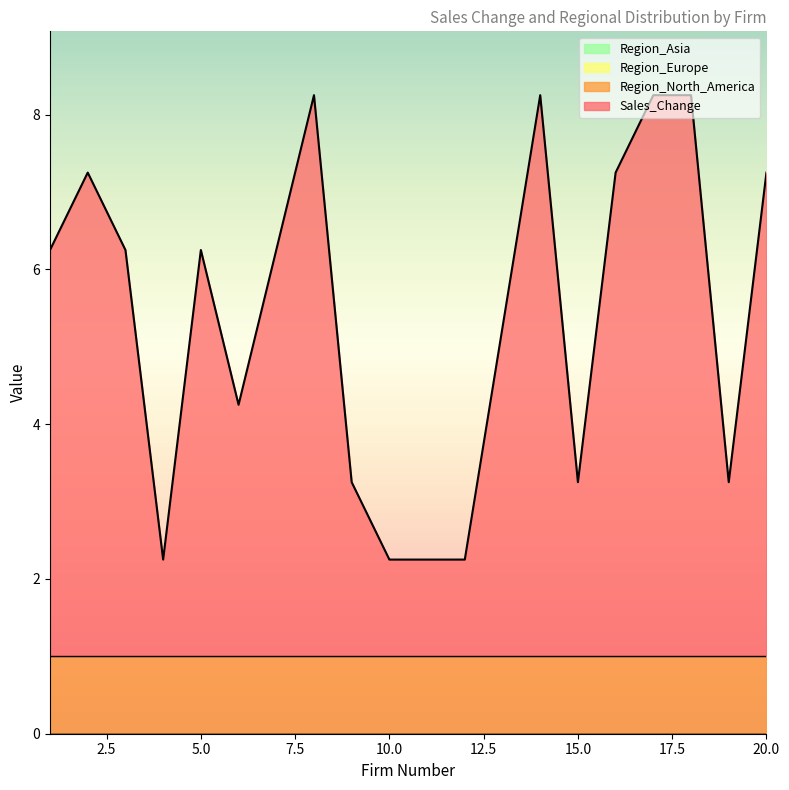

True or false: Region_Asia has more than 2 interior local peaks.

False